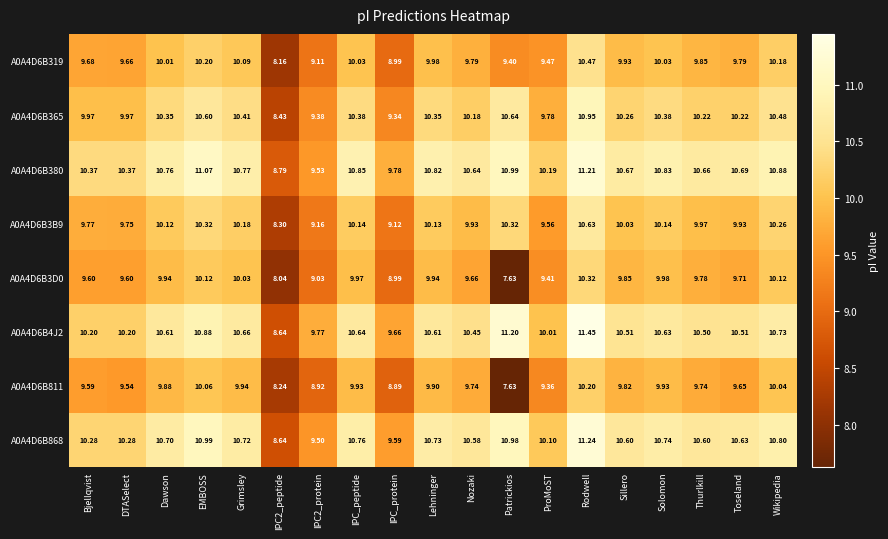

At which category does the chart reach its peak across all series?

Rodwell